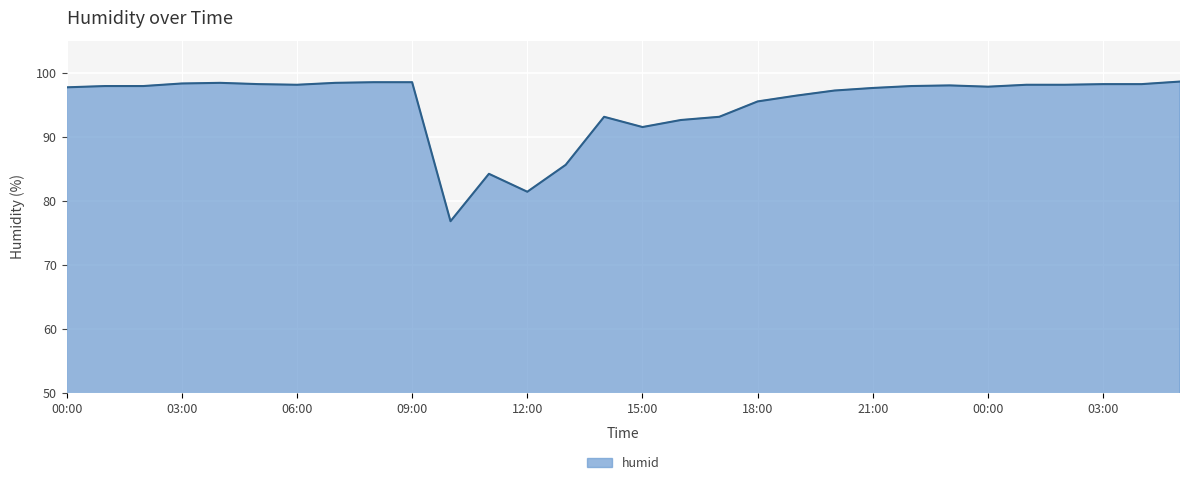

What is the difference between the maximum and minimum values?

21.8